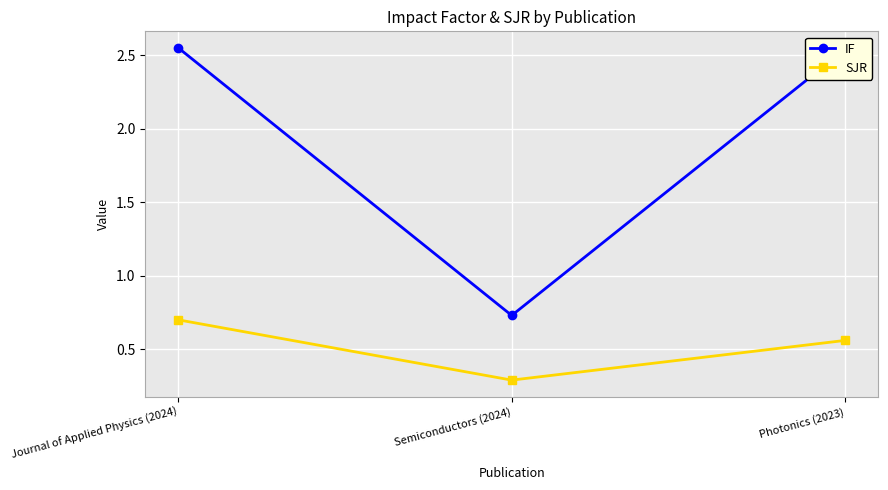

Which series has the widest spread of values?

IF